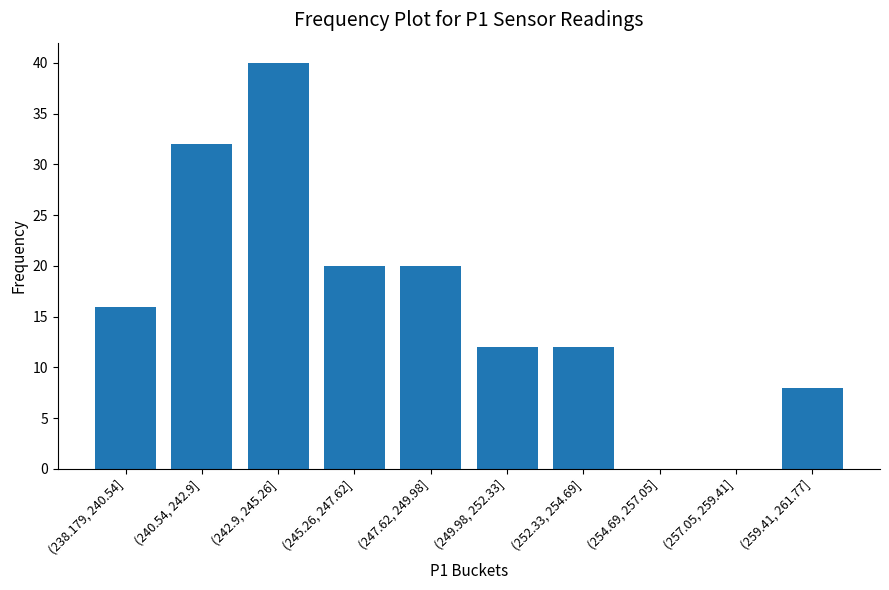

Reading right to left, transcribe all the data shown in this chart.

(259.41, 261.77]=8	(257.05, 259.41]=0	(254.69, 257.05]=0	(252.33, 254.69]=12	(249.98, 252.33]=12	(247.62, 249.98]=20	(245.26, 247.62]=20	(242.9, 245.26]=40	(240.54, 242.9]=32	(238.179, 240.54]=16